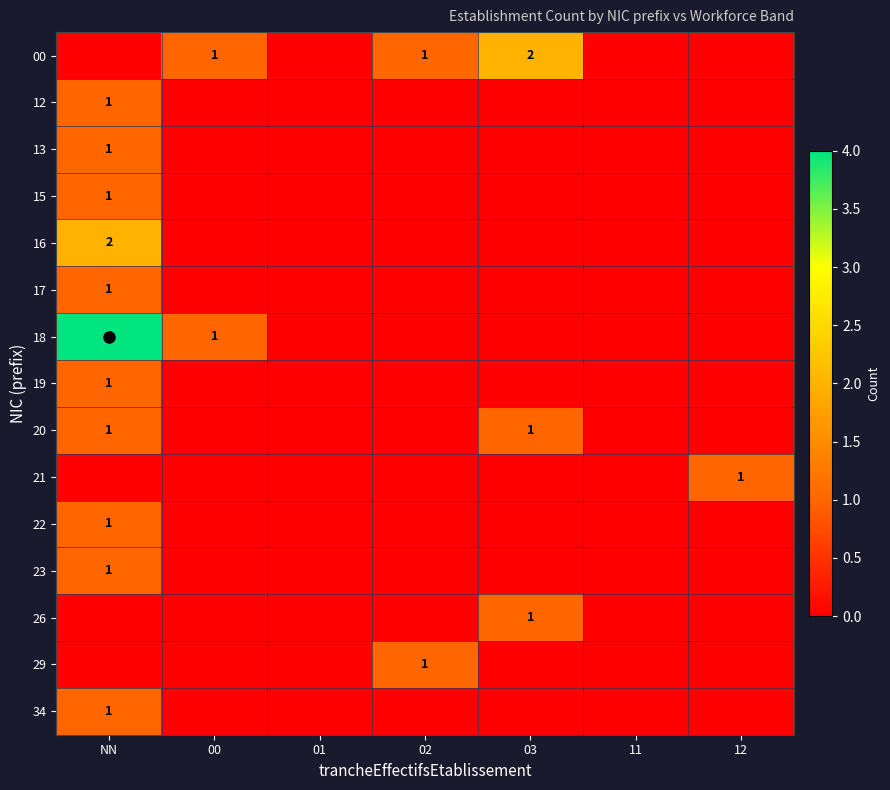

At how many categories does at least one series exceed 1?

2